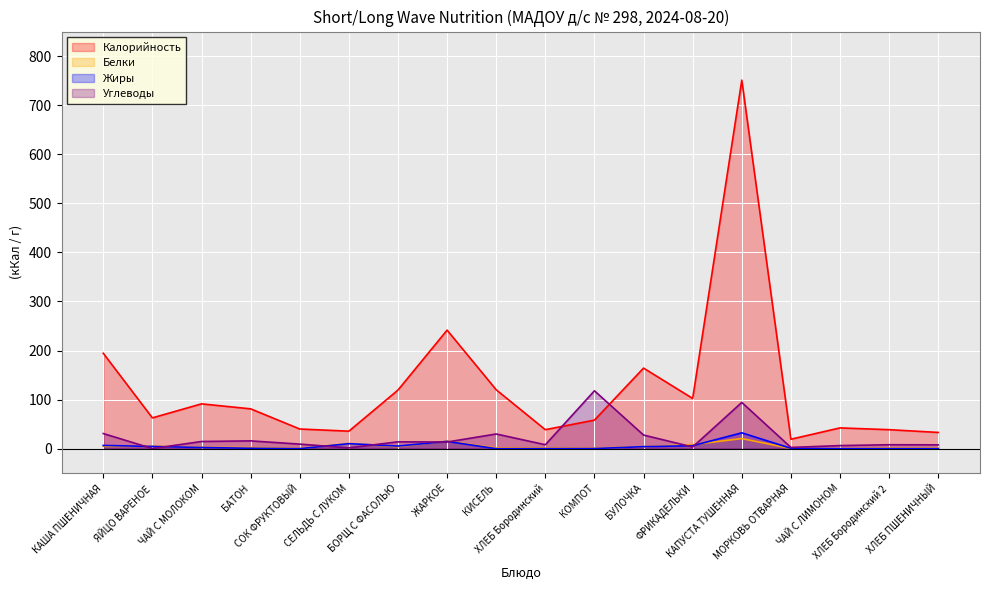

What is the sum of the Жиры values at ЧАЙ С ЛИМОНОМ and БОРЩ С ФАСОЛЬЮ?

5.4